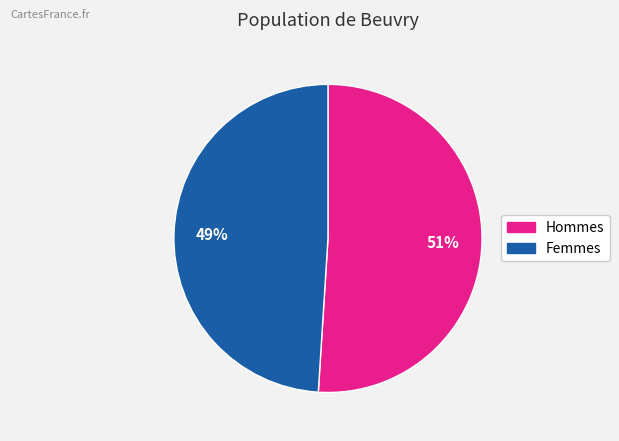

To the nearest percent, what is the difference between the largest and smallest slice percentages?

2%